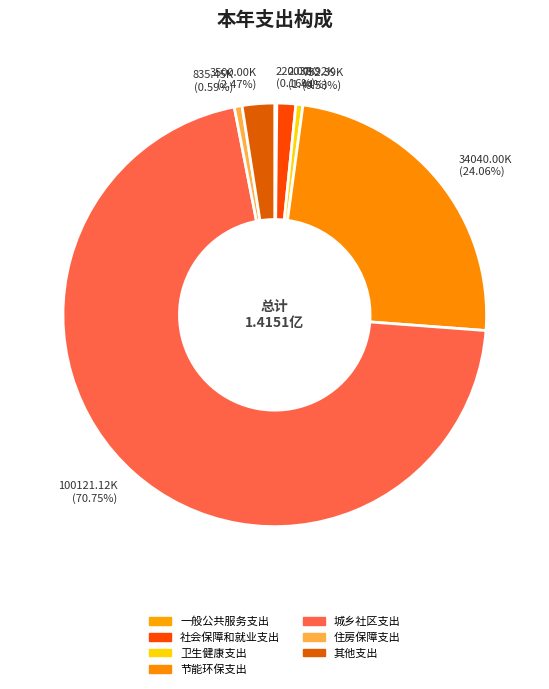

The 住房保障支出 slice represents 1% of the pie. True or false?

True